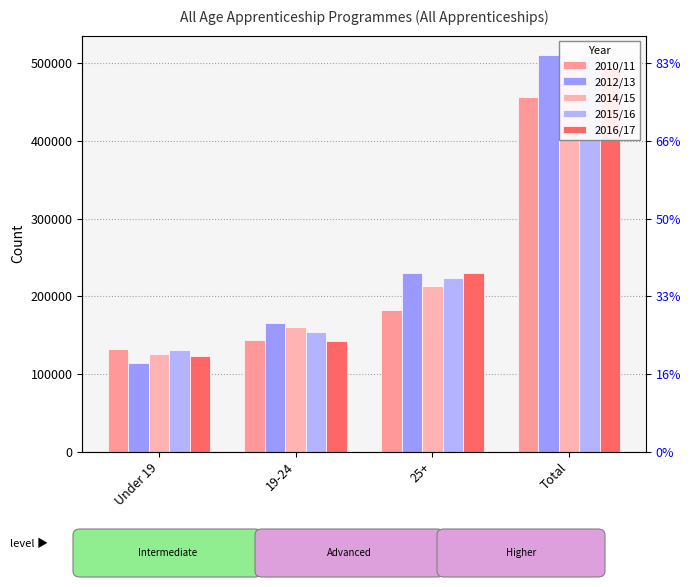

Rank the categories by 2010/11 value from highest to lowest.

Total, 25+, 19-24, Under 19